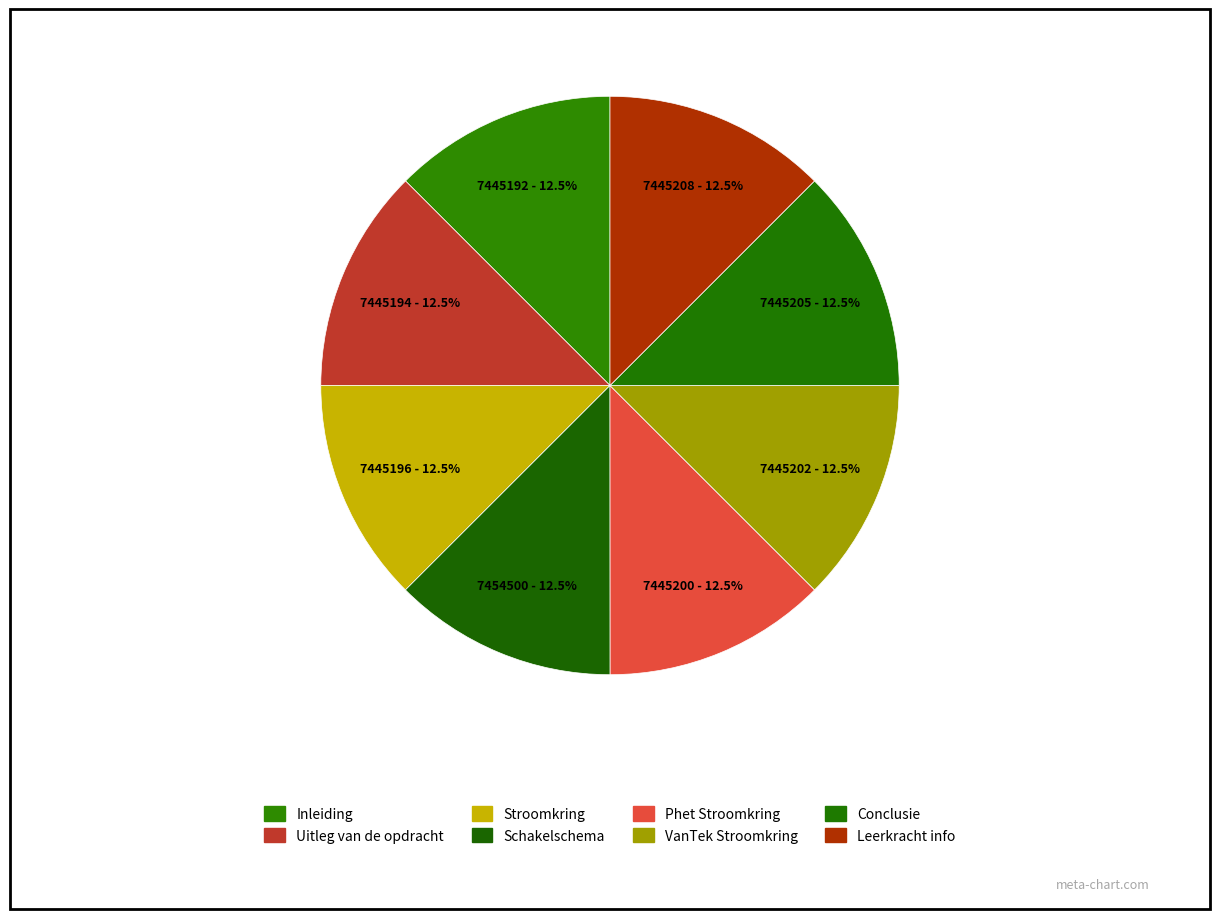

What percentage is the Uitleg van de opdracht slice, to the nearest percent?

12%